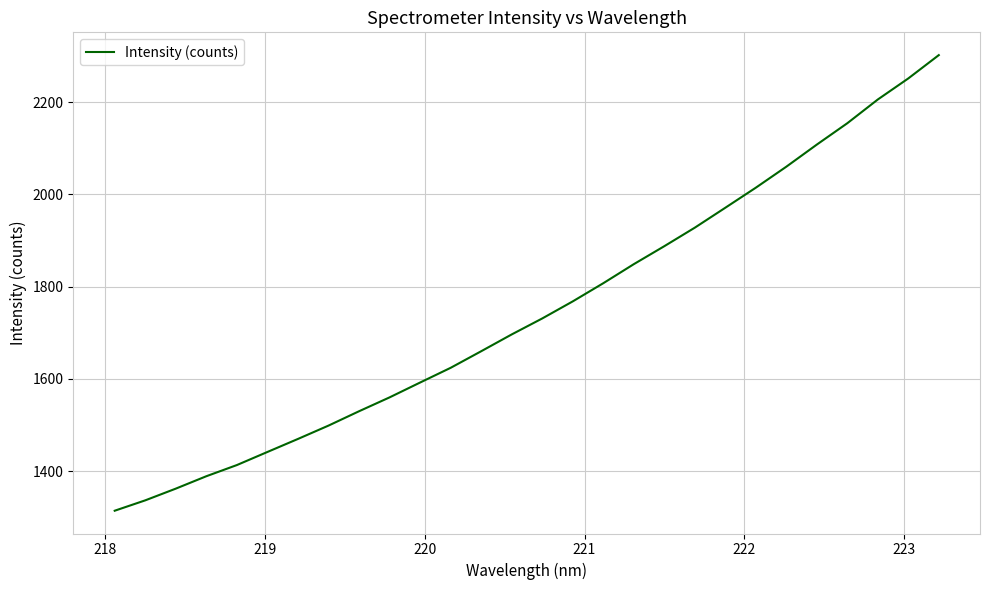

What is the minimum value shown in the chart?

1314.1